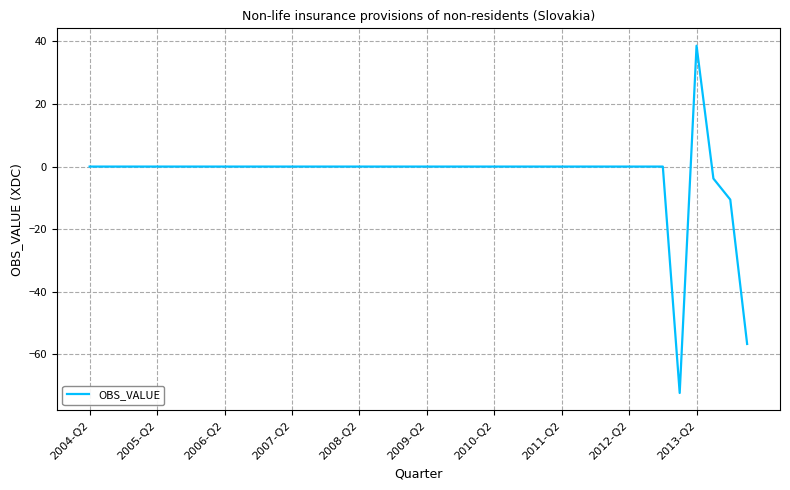

What is the greatest value displayed?

38.6